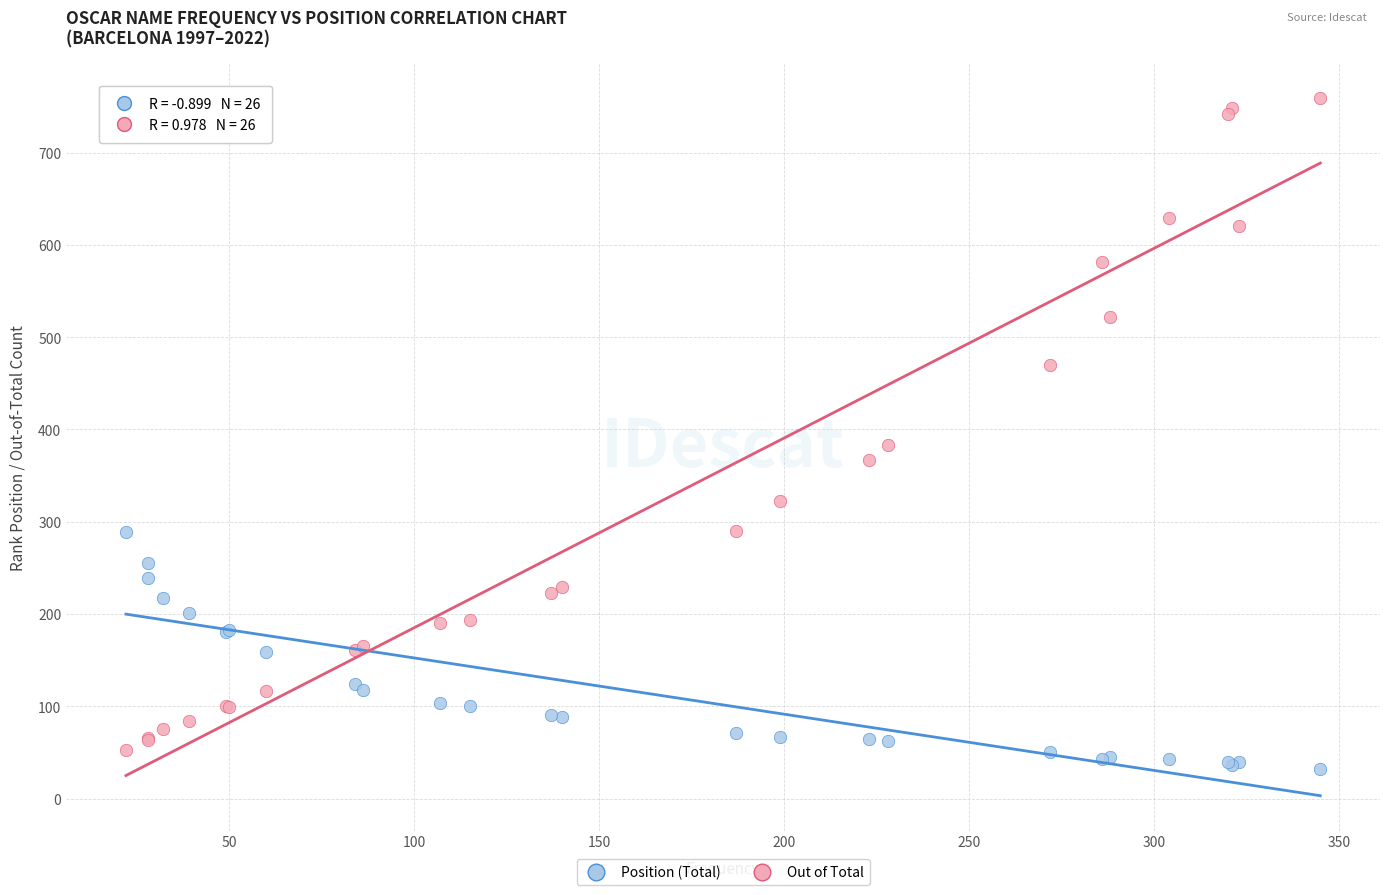

In the Out of Total series, what Y value is closest to 406?

383